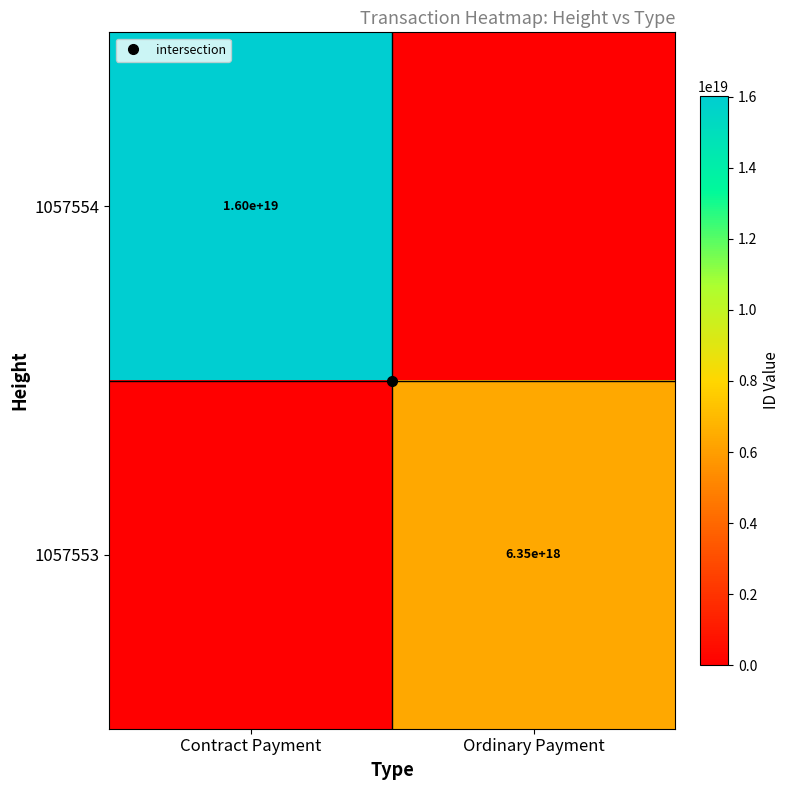

Rank the series at Contract Payment from highest to lowest value.

1057554, 1057553